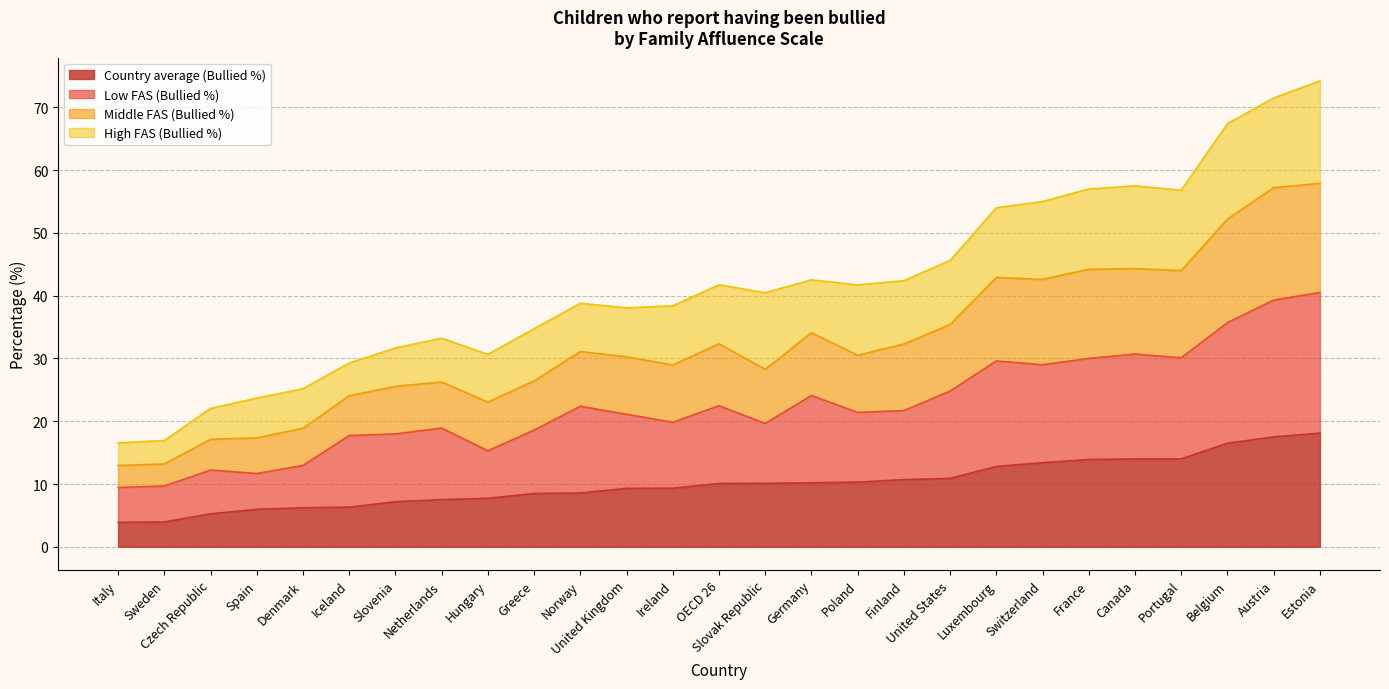

What is the greatest value displayed?

74.2